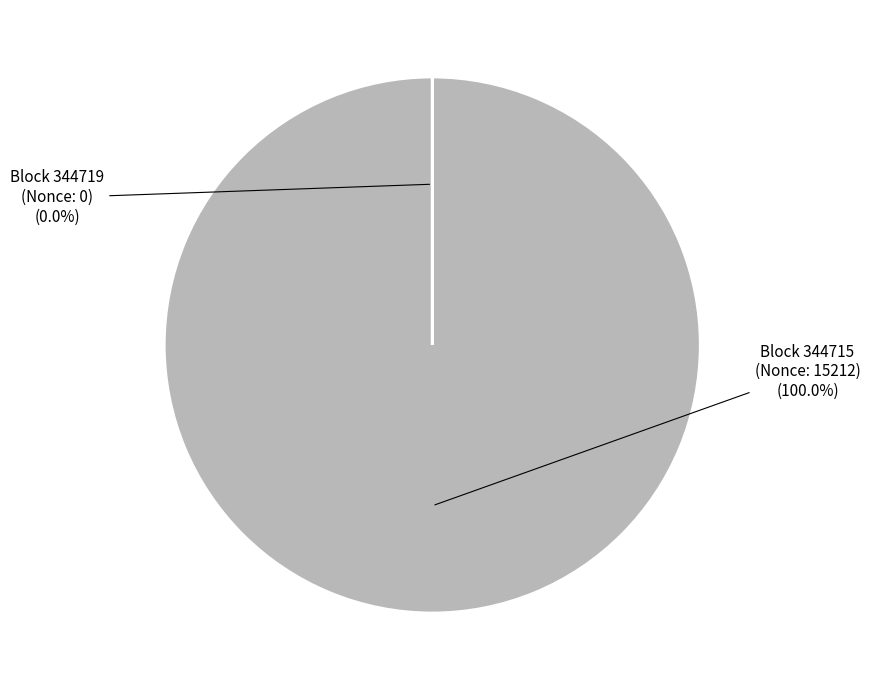

Does any single category account for the majority?

Yes